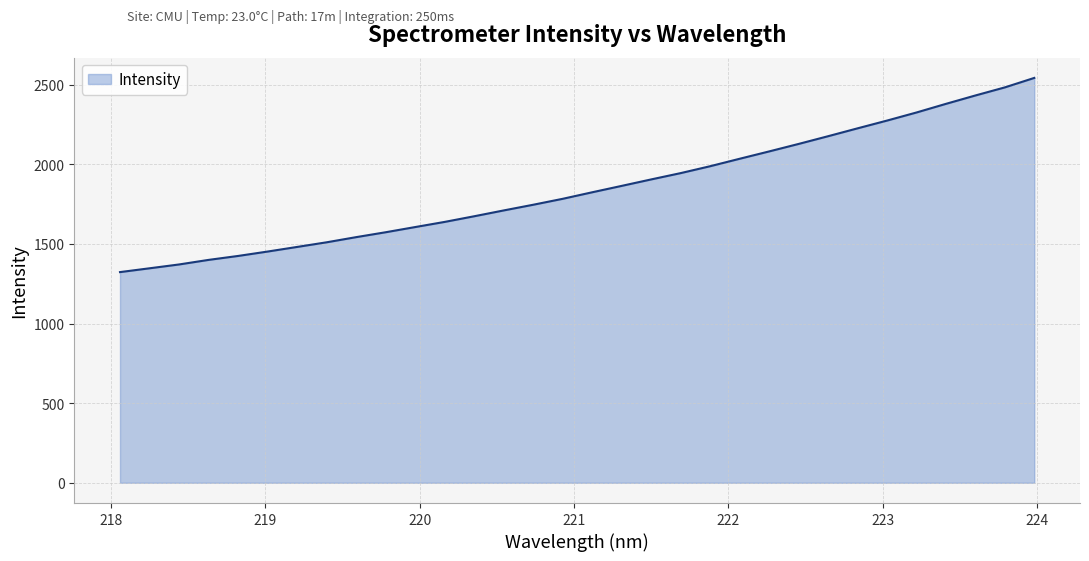

What is the greatest value displayed?

2542.7